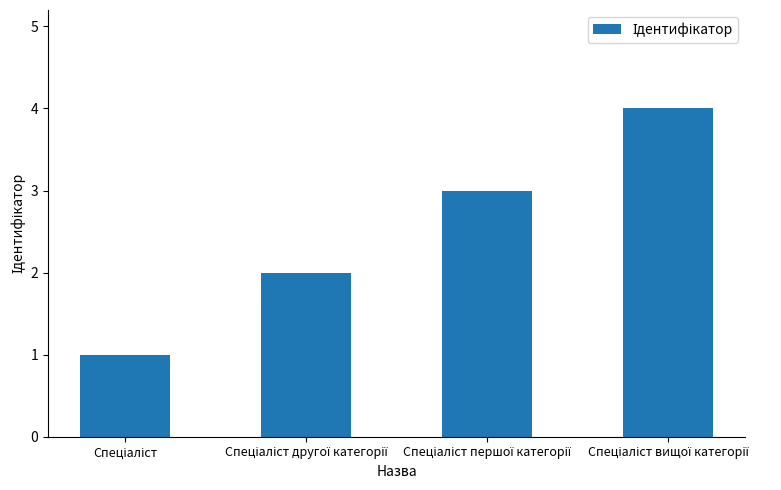

What is the difference between the maximum and minimum values?

3